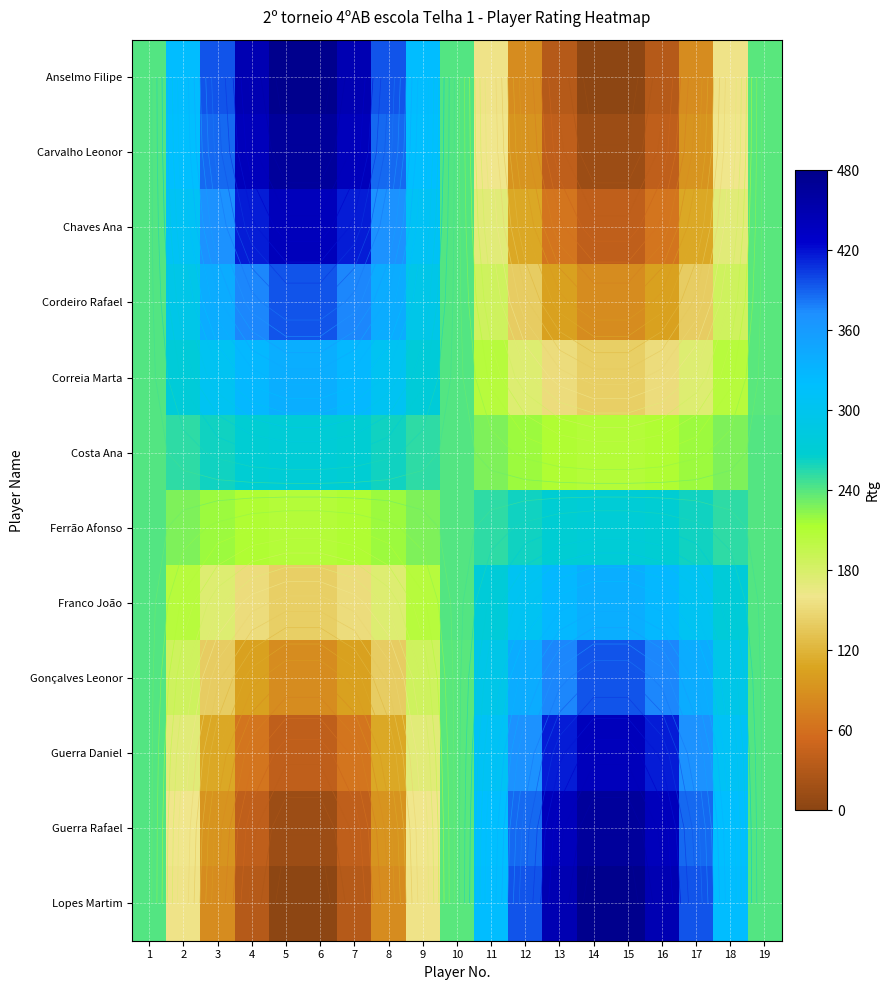

Rank the categories by Cordeiro Rafael value from lowest to highest.

15, 14, 16, 13, 17, 12, 18, 11, 19, 1, 10, 2, 9, 3, 8, 4, 7, 5, 6